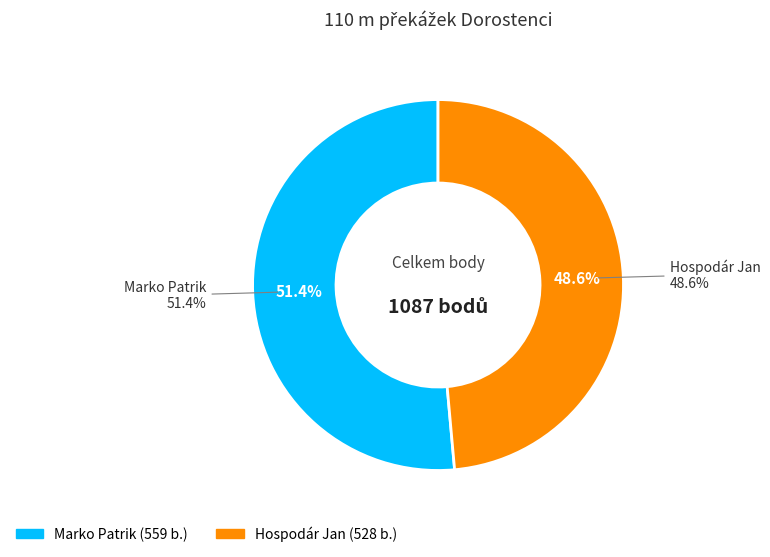

What is the change in value from Marko Patrik to Hospodár Jan?

-31